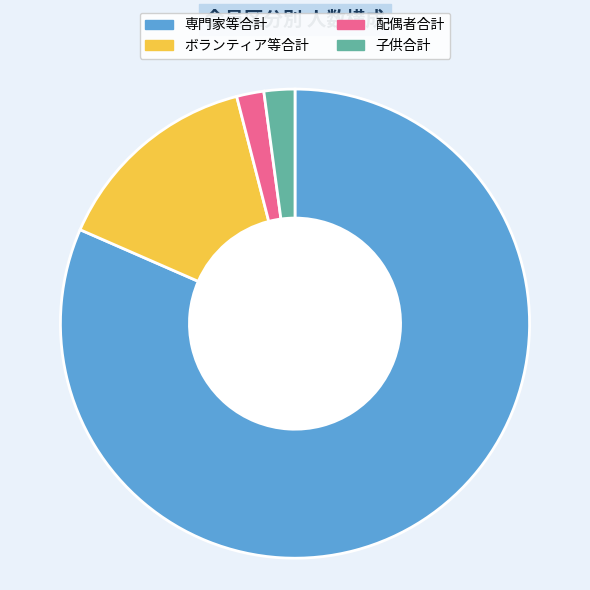

Which slice is the largest?

専門家等合計